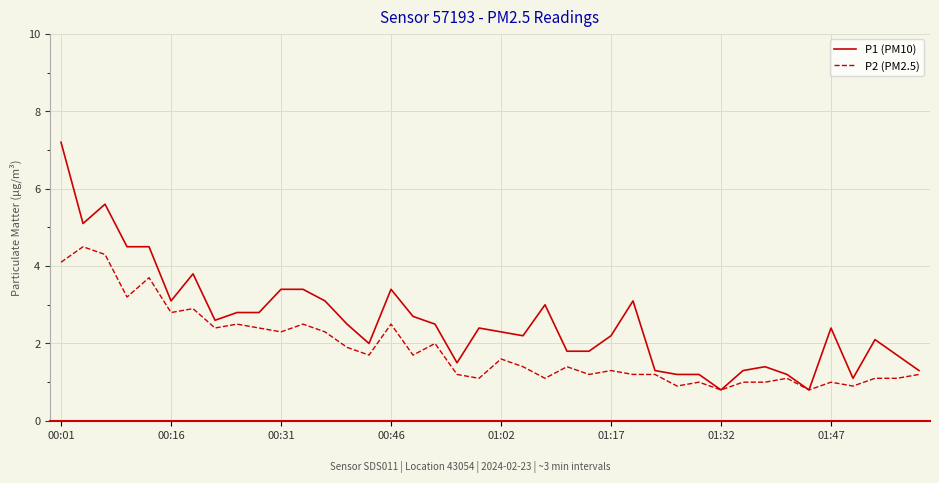

Which series has the largest total across all categories?

P1 (PM10)